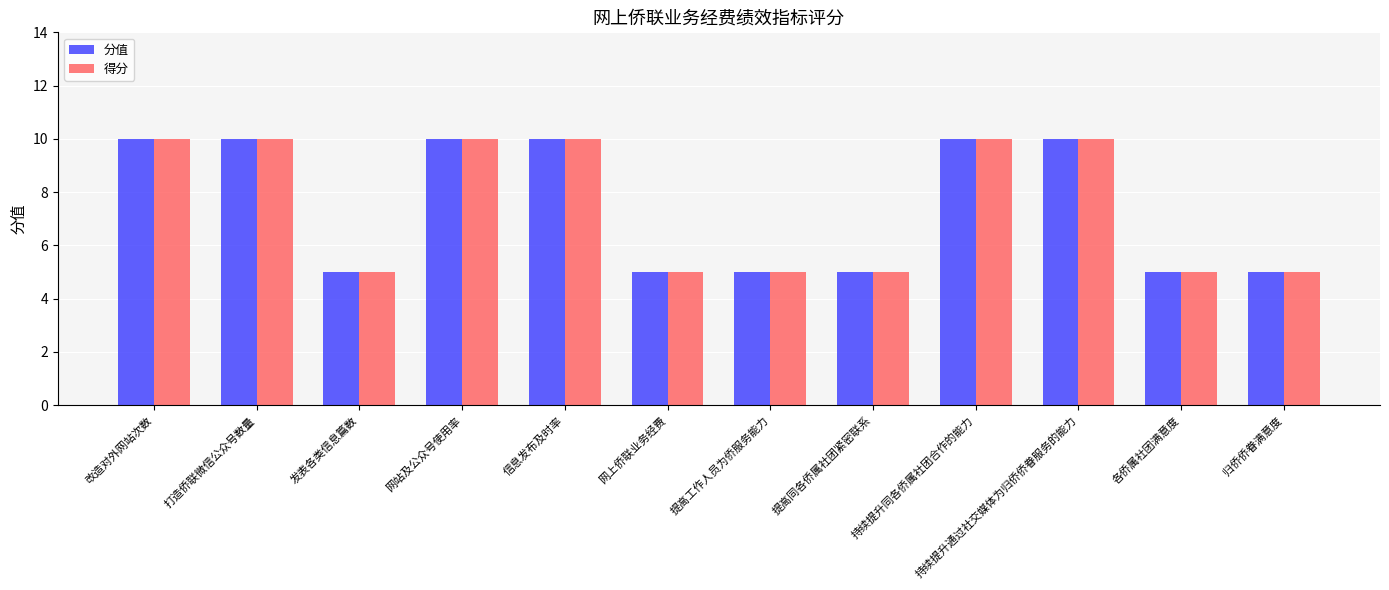

Reading left to right, transcribe all the data shown in this chart.

分值: 10	10	5	10	10	5	5	5	10	10	5	5
得分: 10	10	5	10	10	5	5	5	10	10	5	5